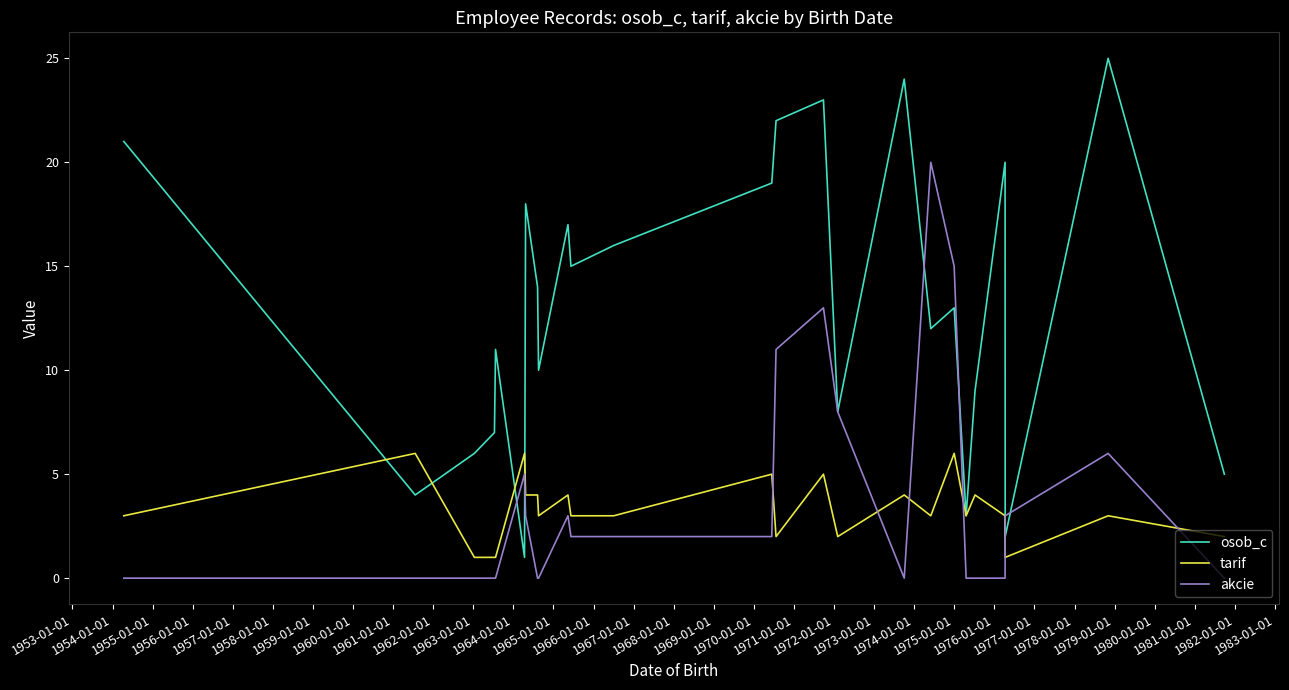

True or false: osob_c and tarif intersect in this chart.

True